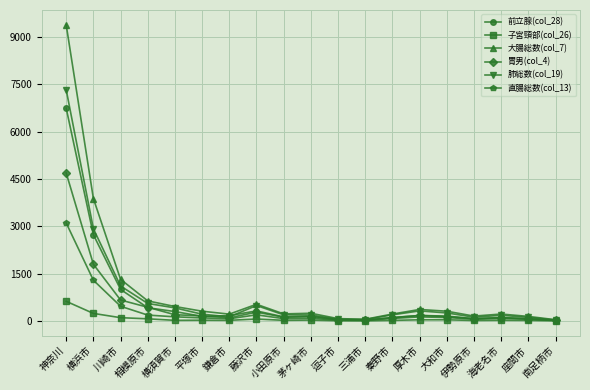

What is the label of the 10th point from the right?

茅ヶ崎市